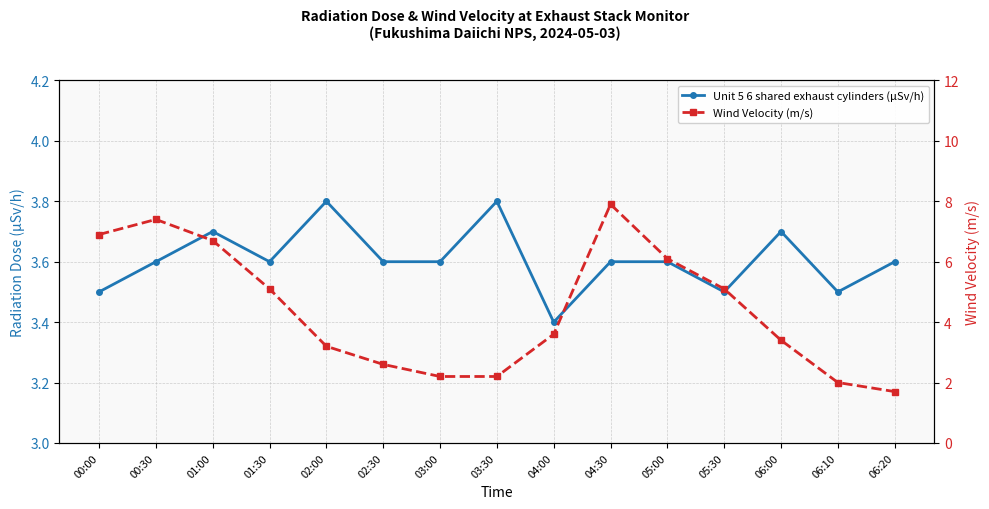

What is the sum of the Wind Velocity (m/s) values at 01:30 and 06:20?

6.8